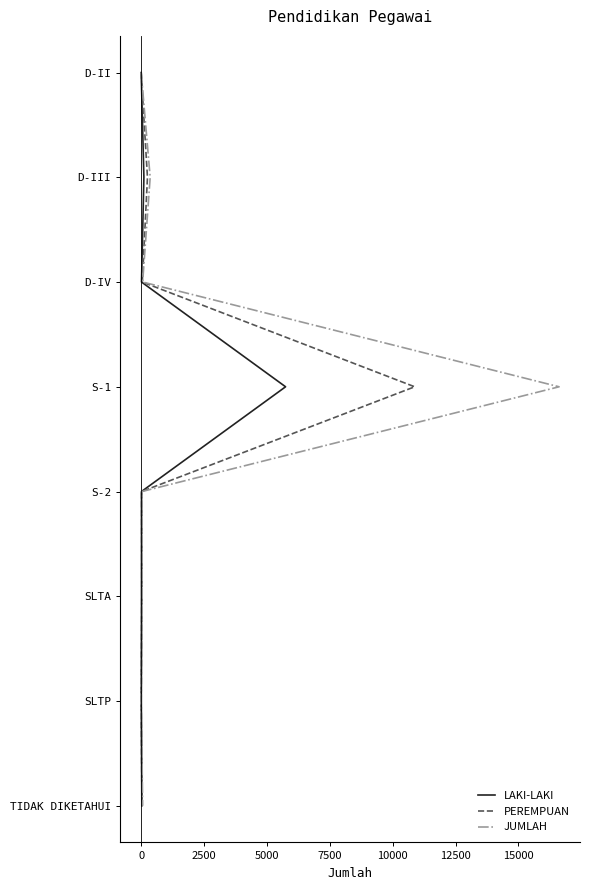

How many JUMLAH values are between 2 and 6?

5